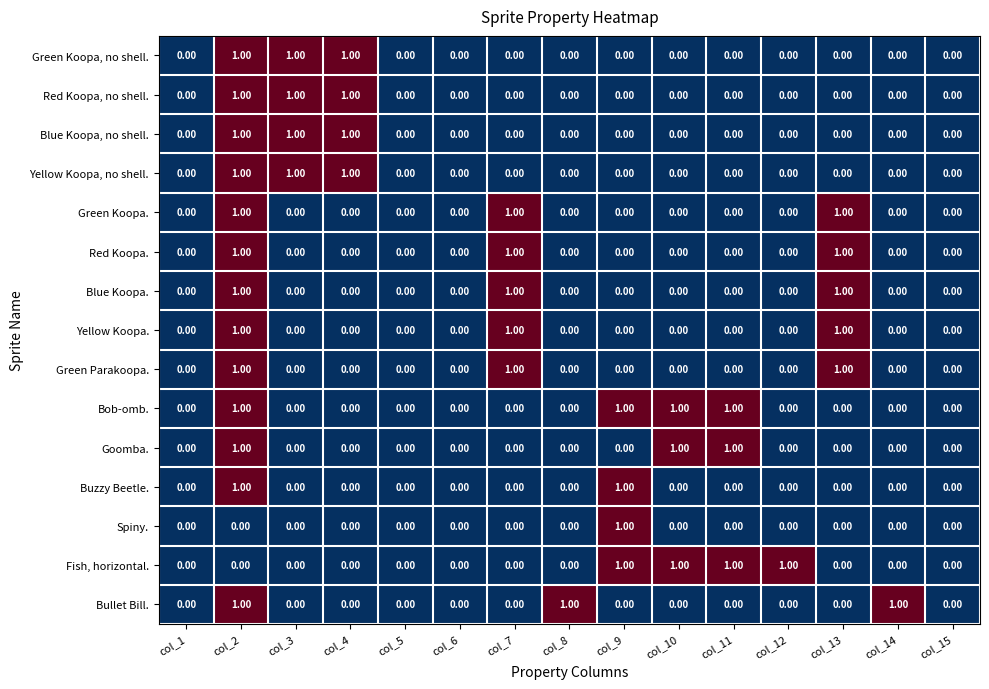

What is the sum of all Fish, horizontal. values?

4